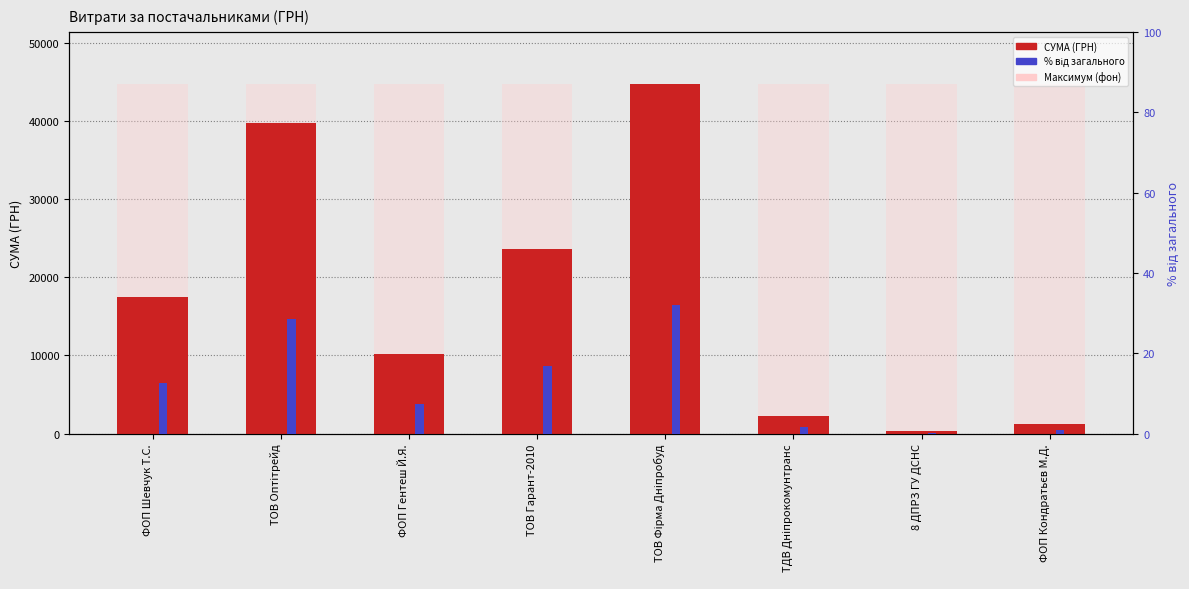

What is the label of the 1st bar from the right?

ФОП Кондратьєв М.Д.